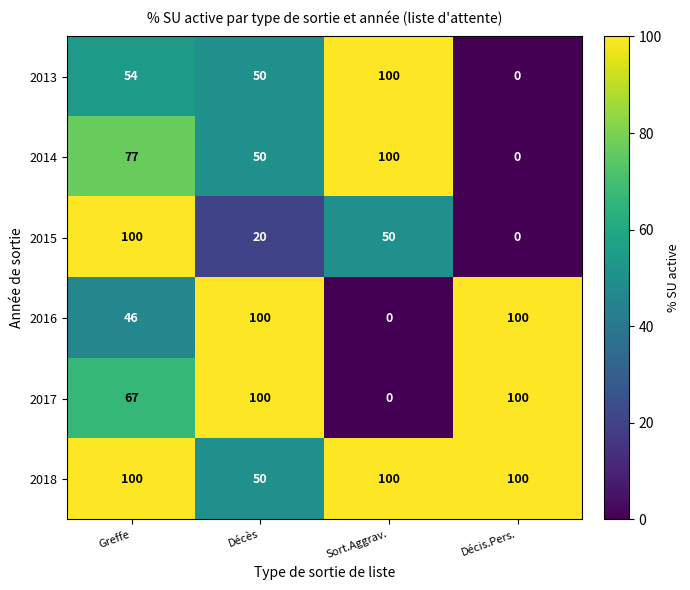

At how many categories does at least one series exceed 63?

4